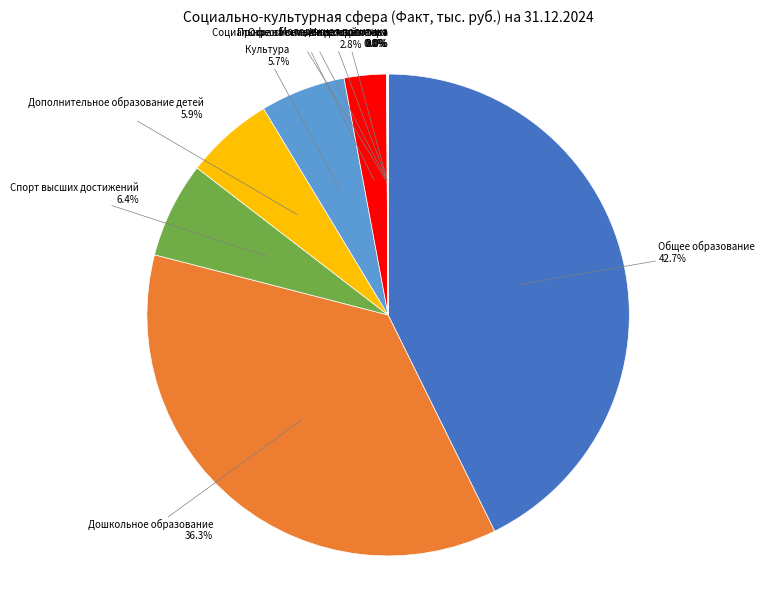

Approximately how many times larger is the value at Дополнительное образование детей compared to Спорт высших достижений?

0.9